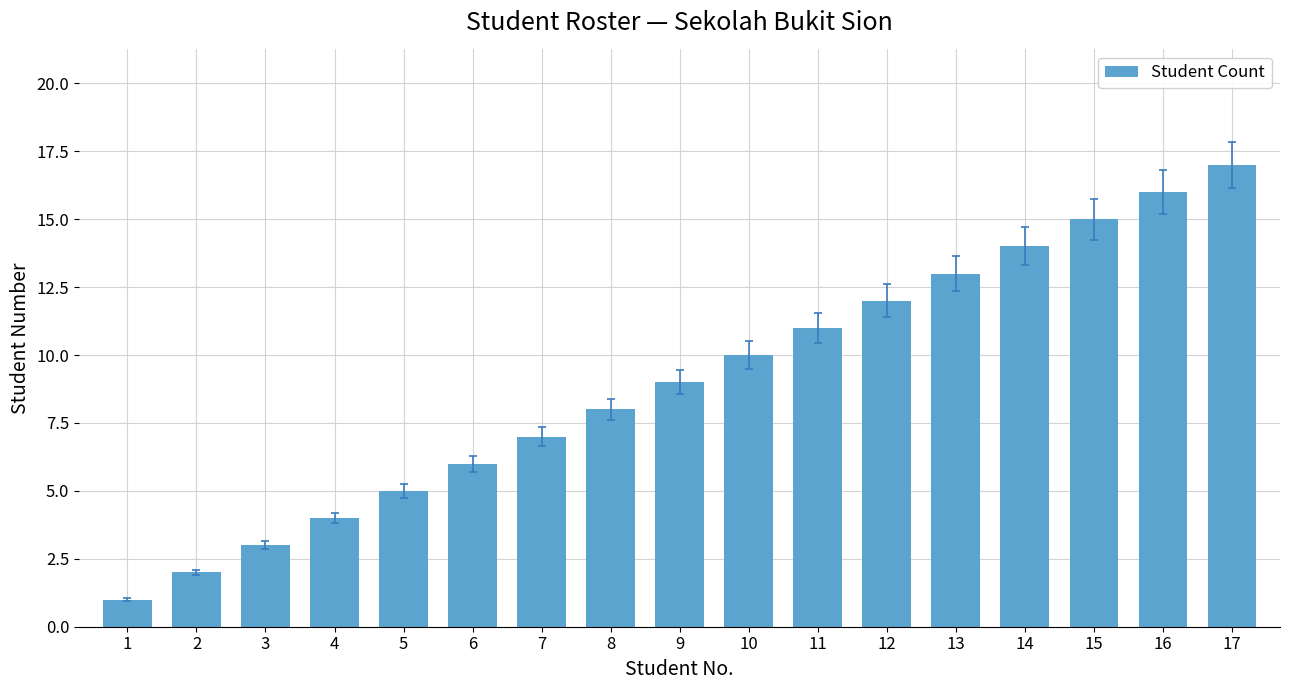

What is the value of the 11th bar from the left?

11